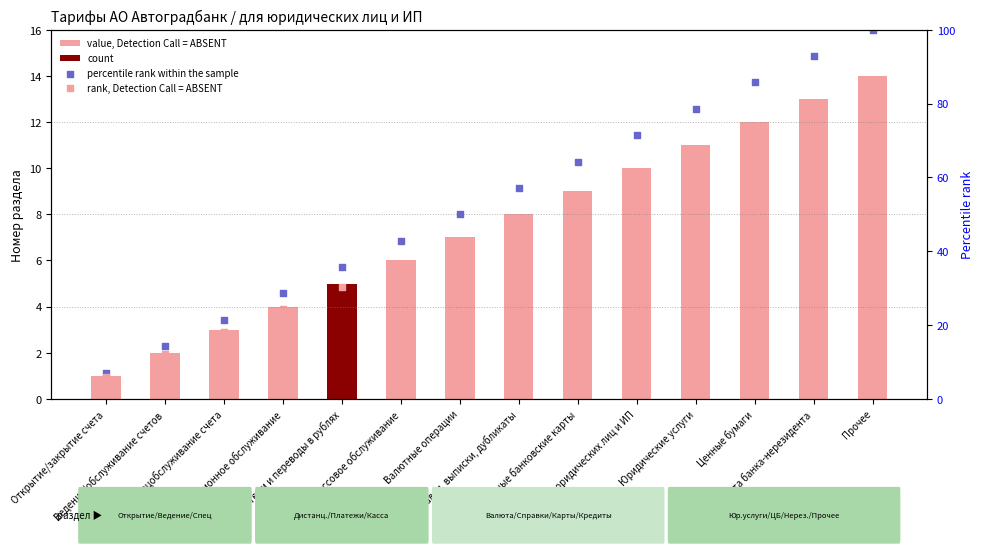

What is the total value across all series at Дистанционное обслуживание?

56.9